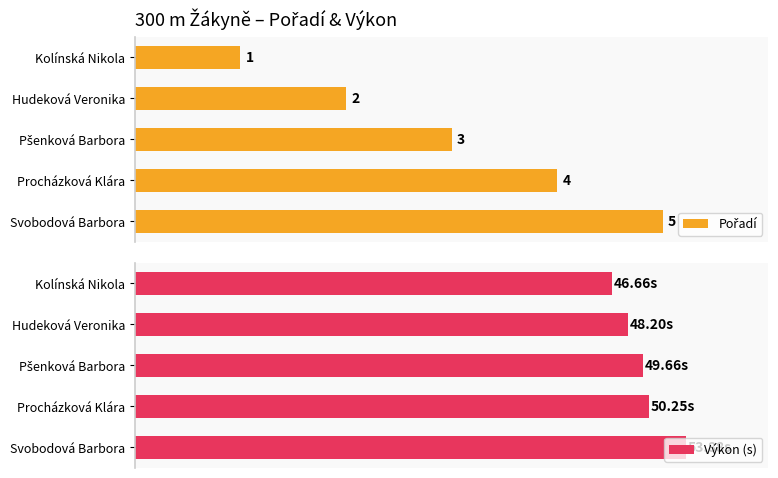

Which series has the widest spread of values?

Výkon (s)